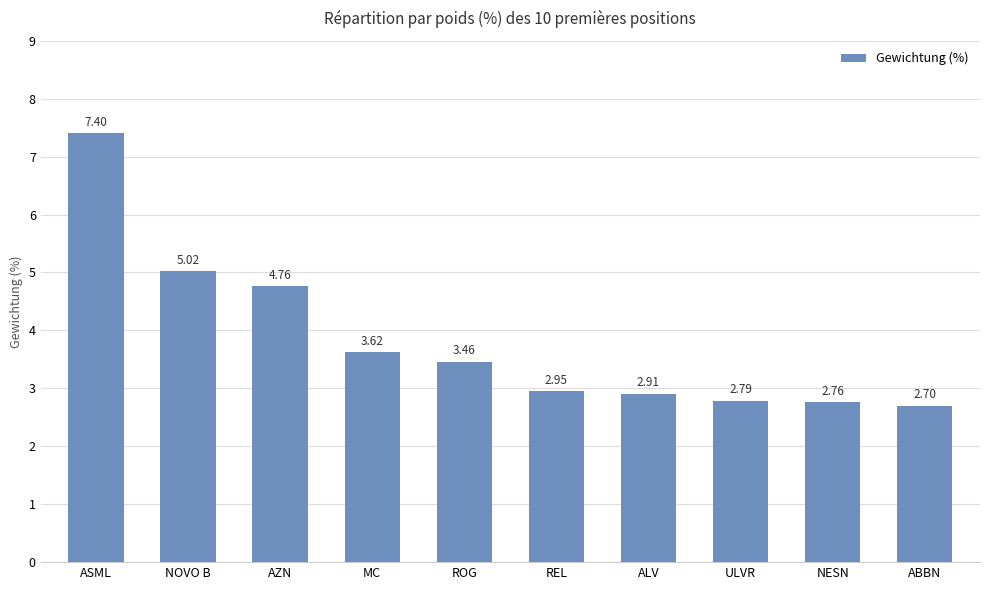

At which label is the value closest to 5?

NOVO B